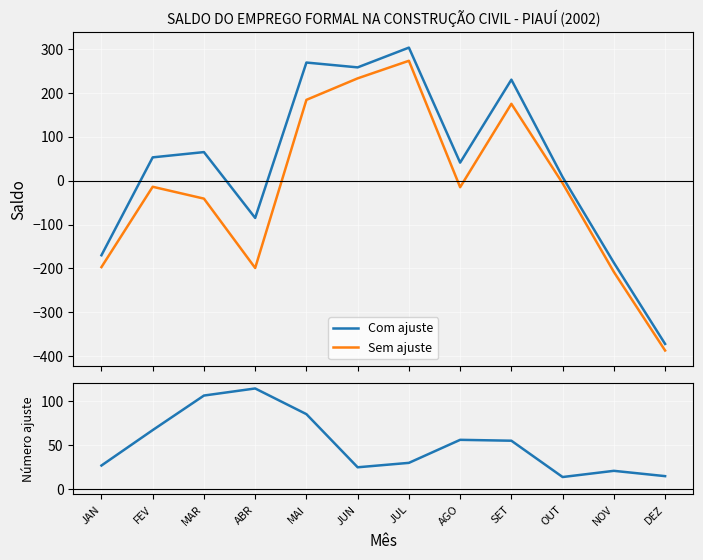

Is the value of Sem ajuste at DEZ greater than the value of Numero ajuste at SET?

No